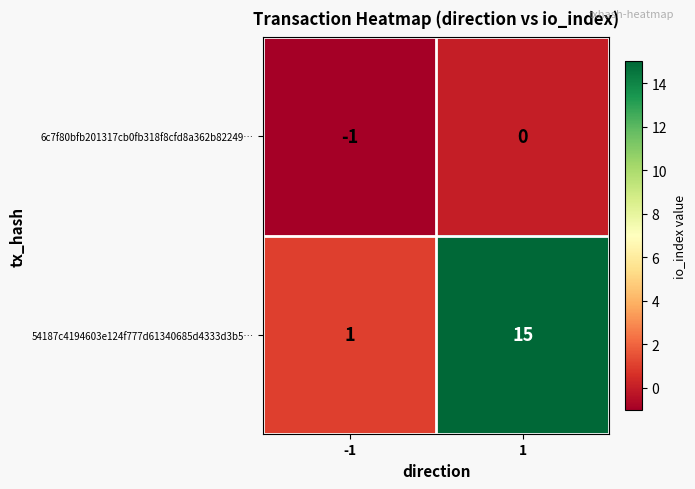

What is the greatest value displayed?

15